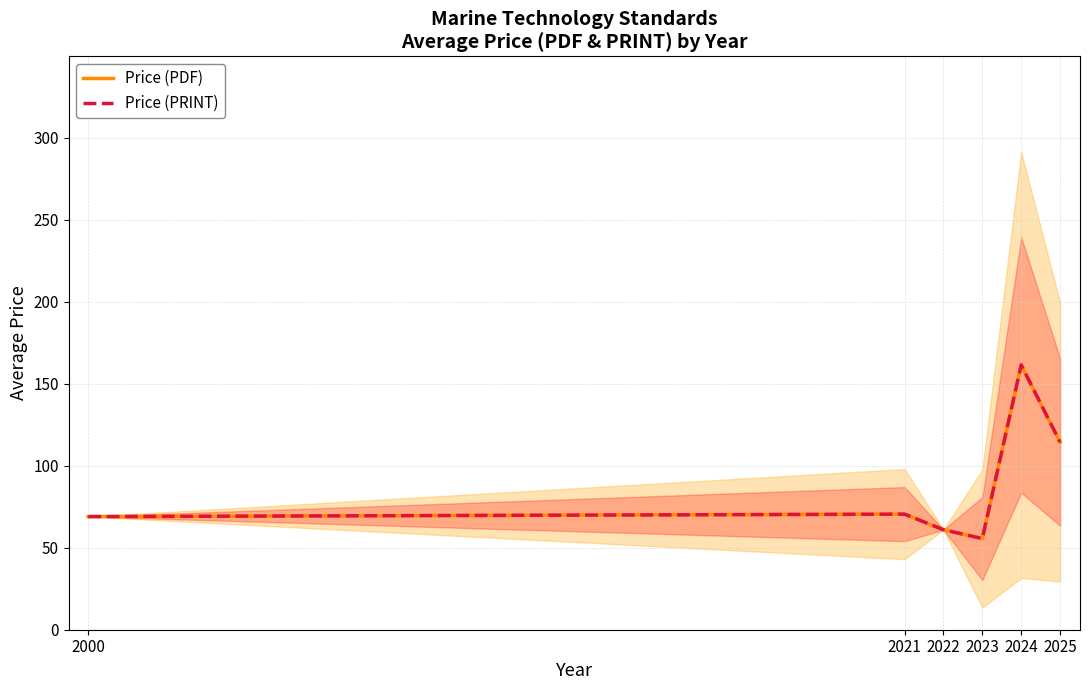

In Price (PRINT), how many points are lower than both neighbors (excluding endpoints)?

1